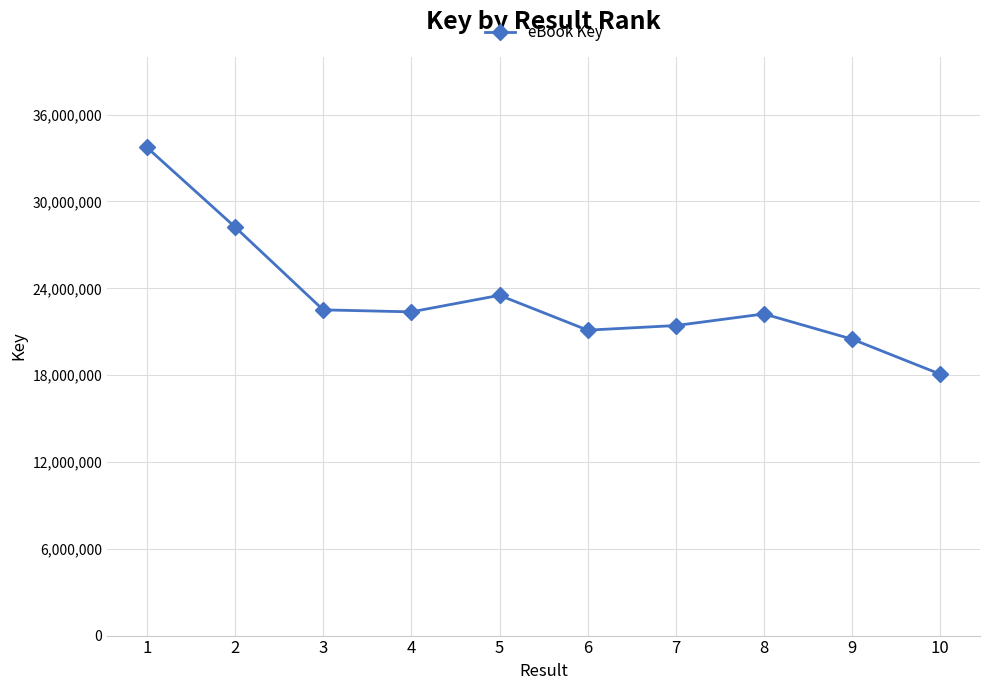

Where does the data first go above 22372110?

1